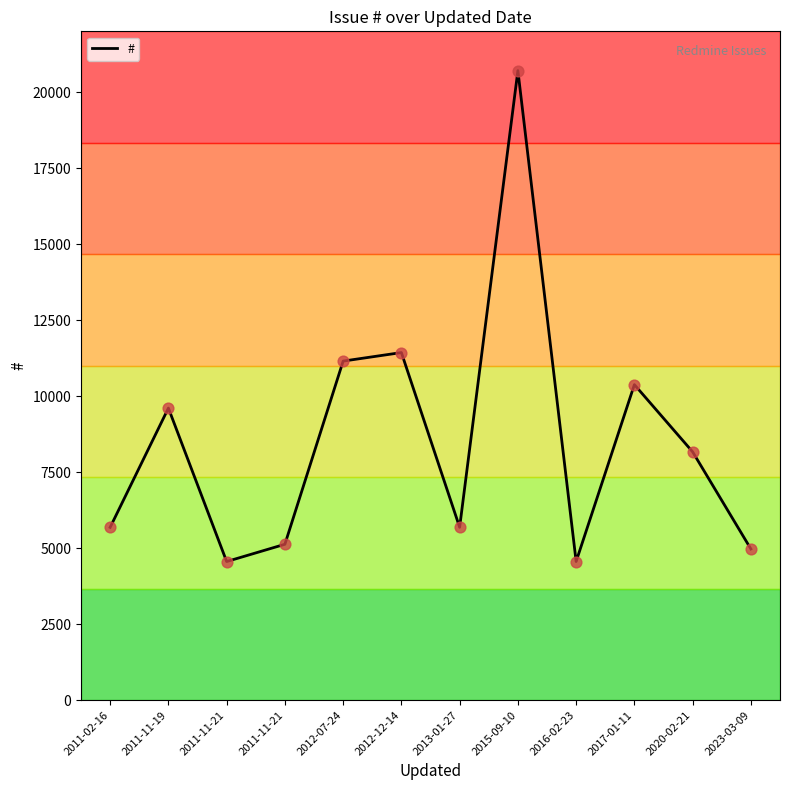

Is this an area chart (filled region under the line)?

No